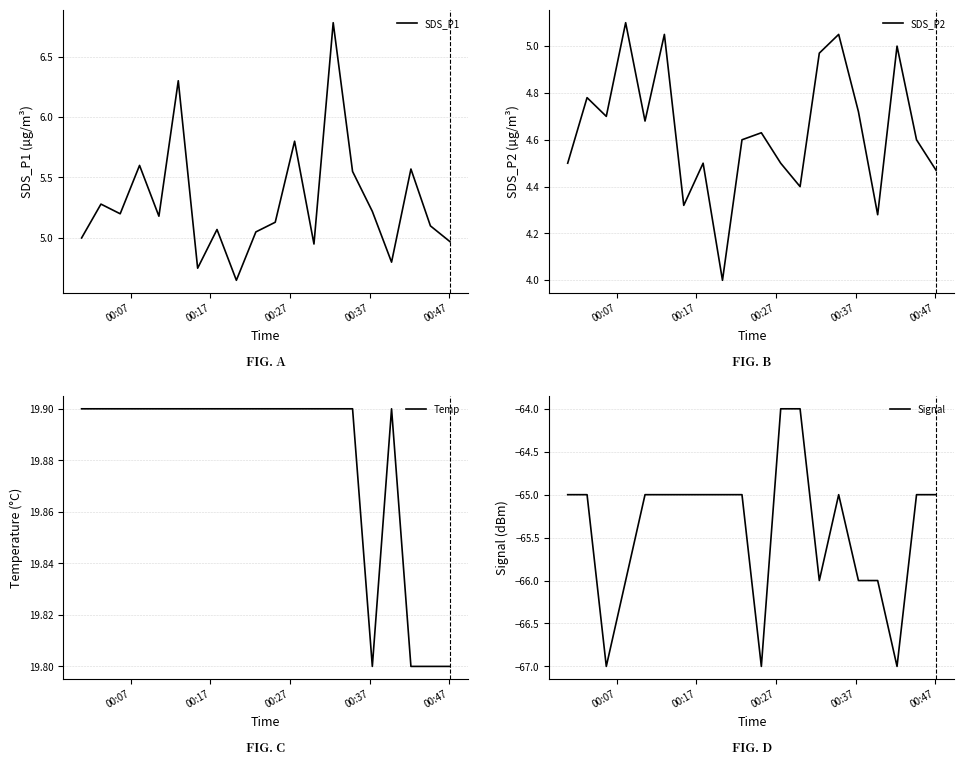

What are all the series names shown in the legend?

SDS_P1, SDS_P2, Temp, Signal